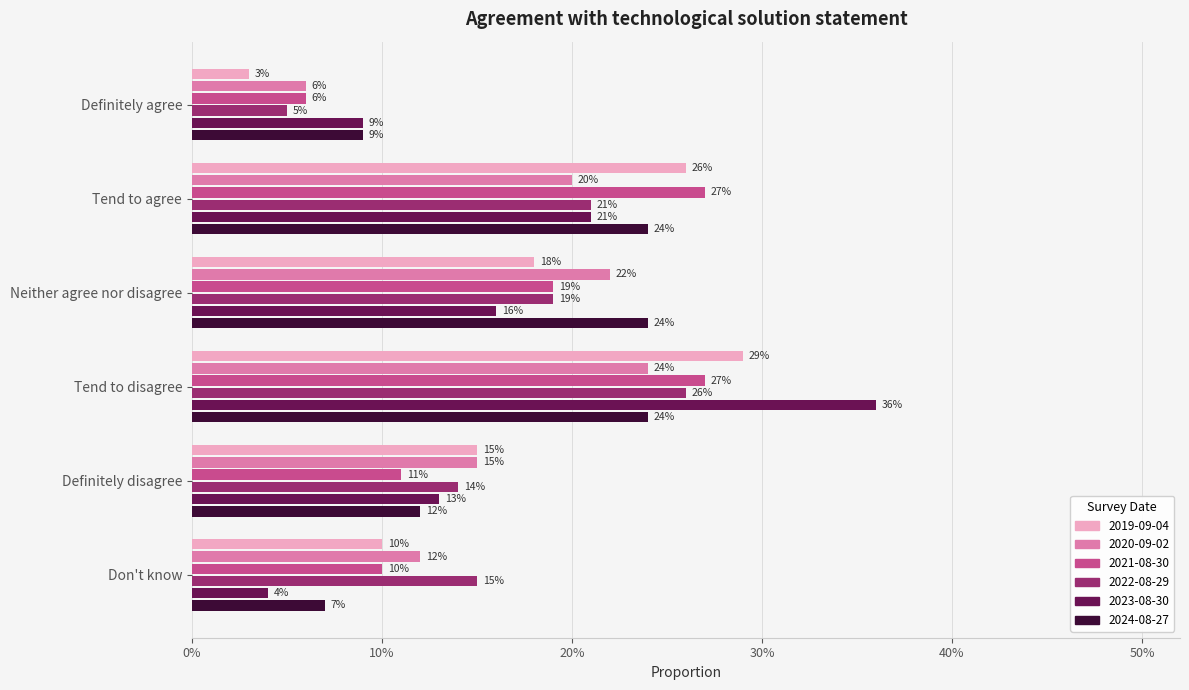

What is the sum of all 2023-08-30 values?

1.0